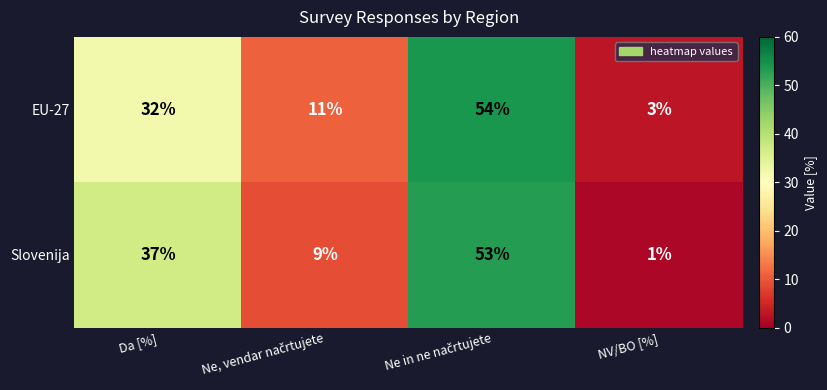

At how many categories does at least one series exceed 50?

1